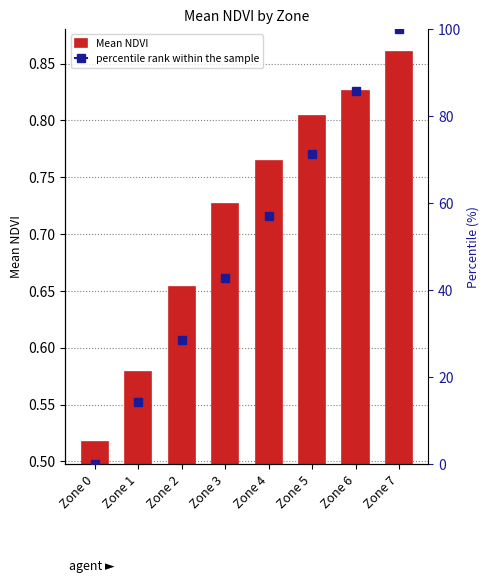

Reading left to right, list all the values displayed in this chart.

0.5	0.6	0.7	0.7	0.8	0.8	0.8	0.9